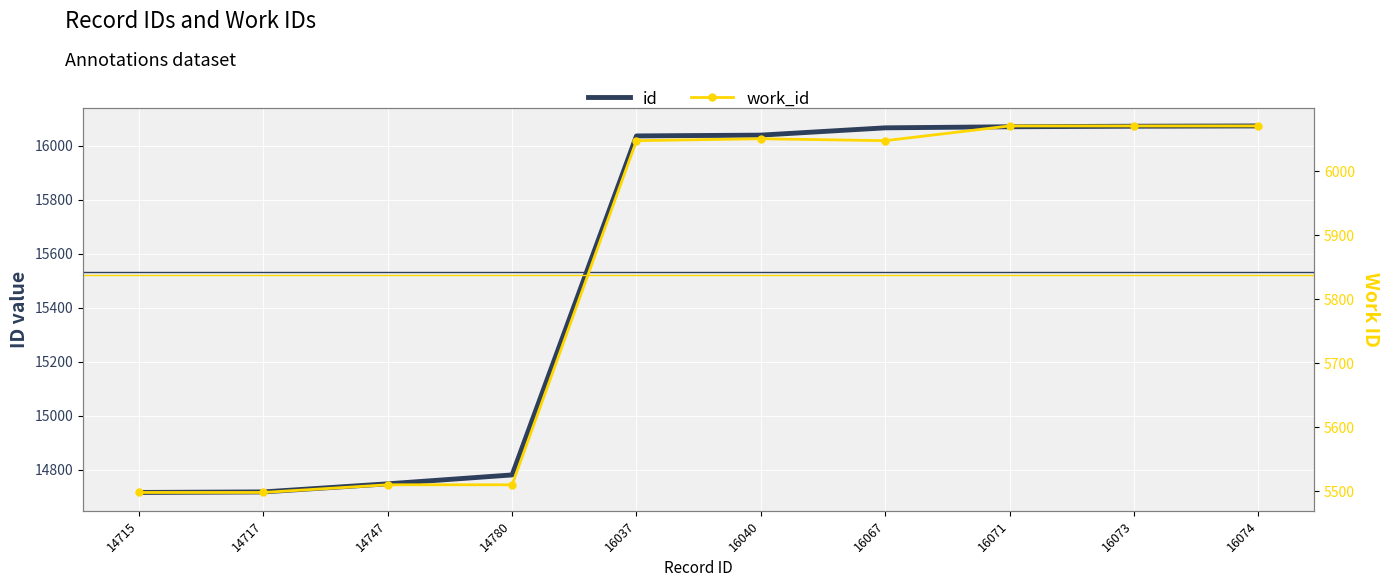

Where is id nearest to the value 15394?

14780